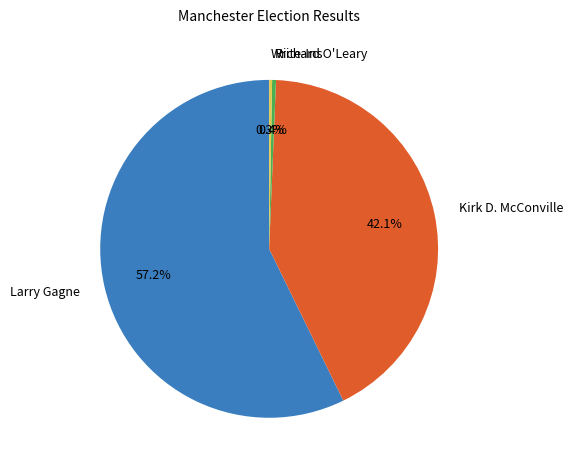

What portion of the pie excludes Write-Ins?

99.7%